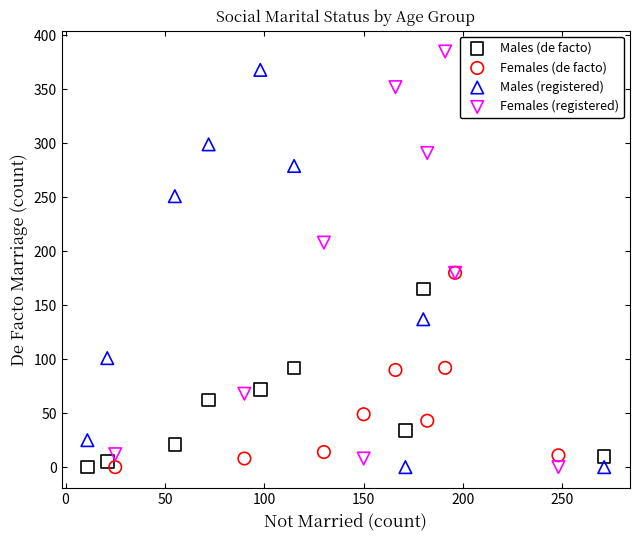

Which series has the widest spread of Y values?

Females (registered)